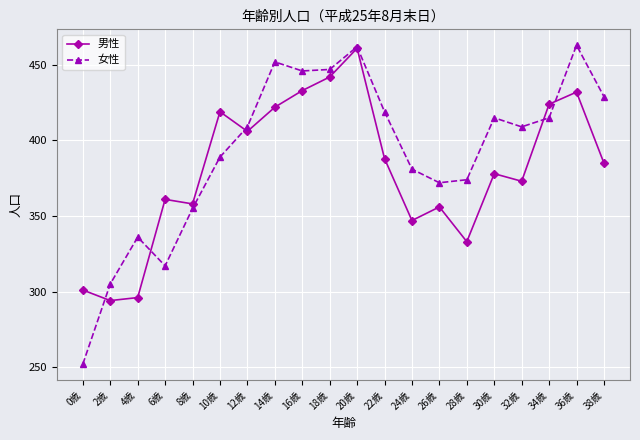

What are all the series names shown in the legend?

男性, 女性